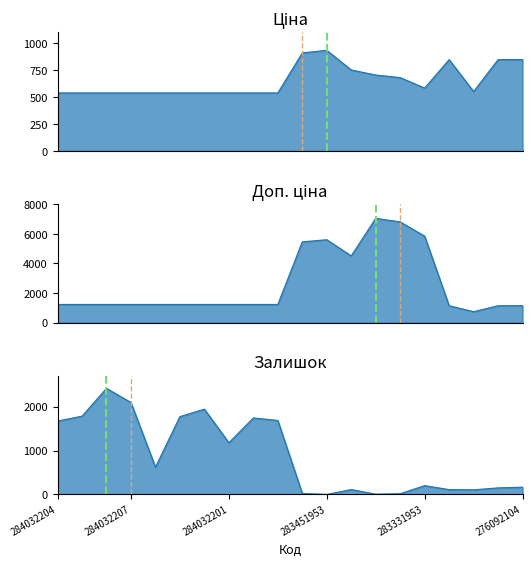

What is the maximum value shown in the chart?

7051.3